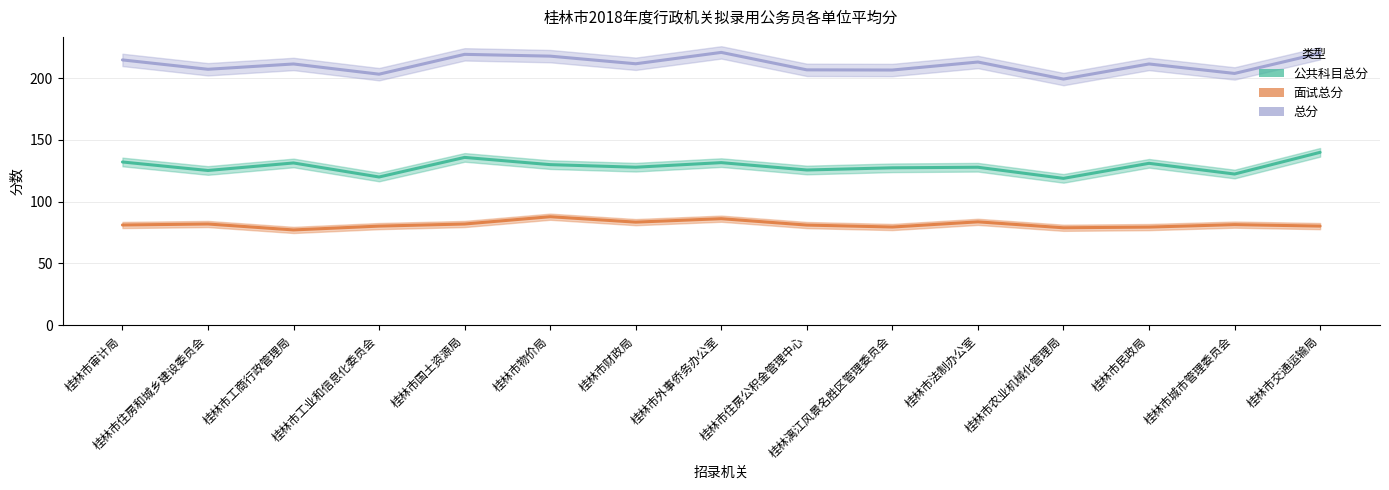

Reading left to right, extract all data points from this chart.

公共科目总分: 桂林市审计局=132.1	桂林市住房和城乡建设委员会=125.2	桂林市工商行政管理局=131.3	桂林市工业和信息化委员会=119.9	桂林市国土资源局=135.8	桂林市物价局=129.9	桂林市财政局=127.9	桂林市外事侨务办公室=131.6	桂林市住房公积金管理中心=125.6	桂林漓江风景名胜区管理委员会=127.4	桂林市法制办公室=127.8	桂林市农业机械化管理局=118.8	桂林市民政局=131.0	桂林市城市管理委员会=122.3	桂林市交通运输局=139.9
面试总分: 桂林市审计局=81.1	桂林市住房和城乡建设委员会=81.9	桂林市工商行政管理局=77.1	桂林市工业和信息化委员会=80.2	桂林市国土资源局=81.9	桂林市物价局=87.8	桂林市财政局=83.4	桂林市外事侨务办公室=86.2	桂林市住房公积金管理中心=81.0	桂林漓江风景名胜区管理委员会=79.5	桂林市法制办公室=83.7	桂林市农业机械化管理局=78.8	桂林市民政局=79.4	桂林市城市管理委员会=81.4	桂林市交通运输局=80.2
总分: 桂林市审计局=214.7	桂林市住房和城乡建设委员会=207.1	桂林市工商行政管理局=211.4	桂林市工业和信息化委员会=203.1	桂林市国土资源局=219.2	桂林市物价局=217.7	桂林市财政局=211.6	桂林市外事侨务办公室=220.8	桂林市住房公积金管理中心=206.6	桂林漓江风景名胜区管理委员会=206.5	桂林市法制办公室=213.0	桂林市农业机械化管理局=199.2	桂林市民政局=211.4	桂林市城市管理委员会=203.7	桂林市交通运输局=220.1